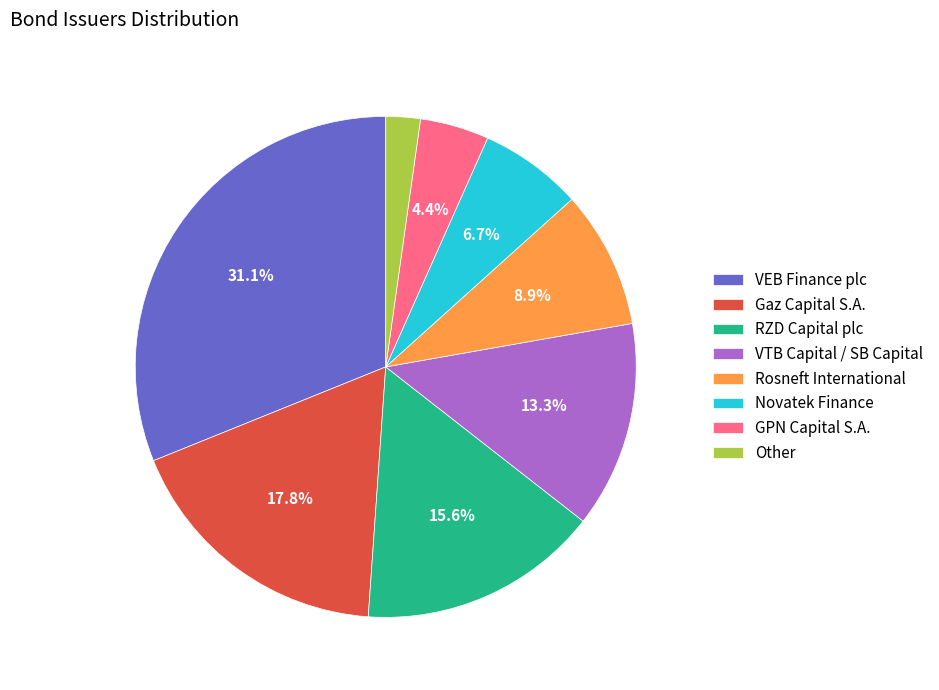

Which slice is the largest?

VEB Finance plc